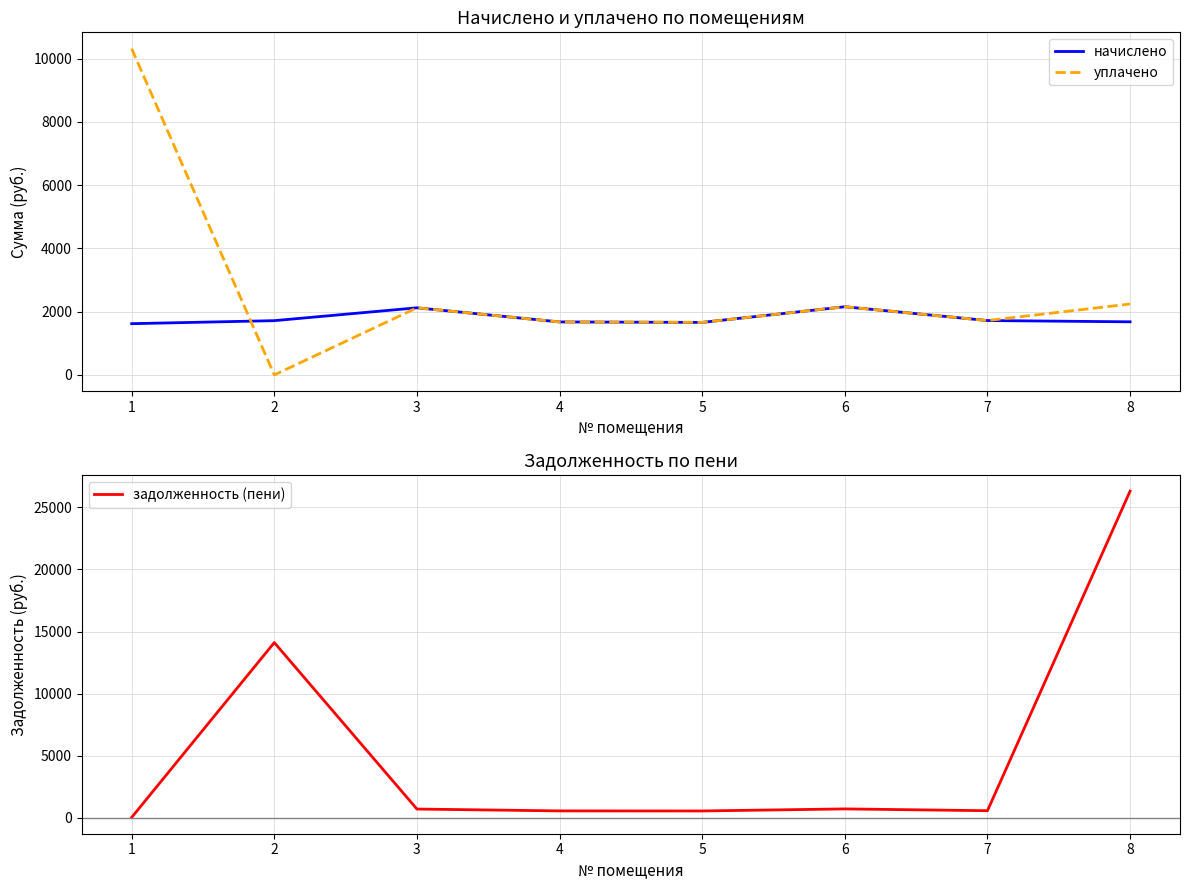

At which label does уплачено first exceed 2122?

1